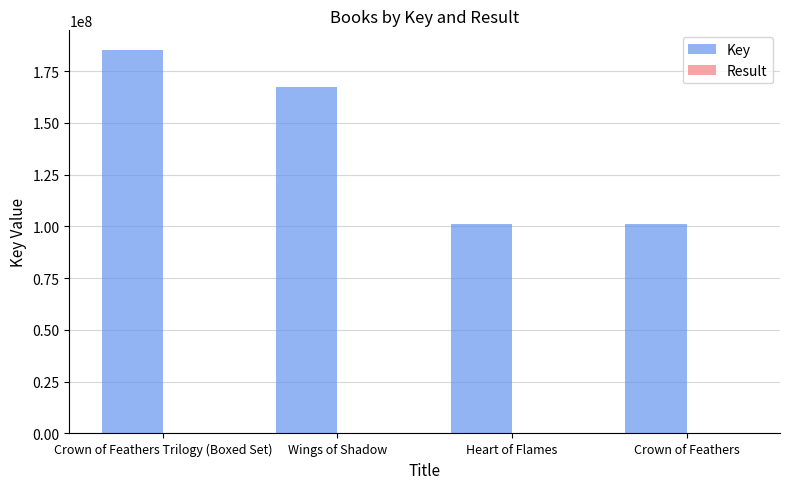

At which label is Key closest to 143252893?

Wings of Shadow